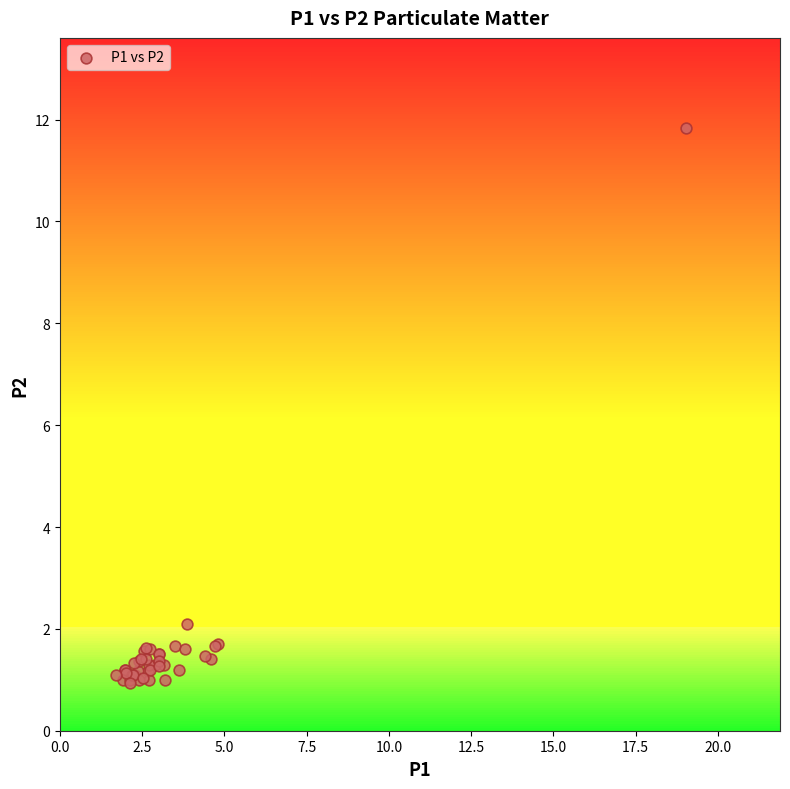

What Y value in the scatter plot is closest to 6?

2.1